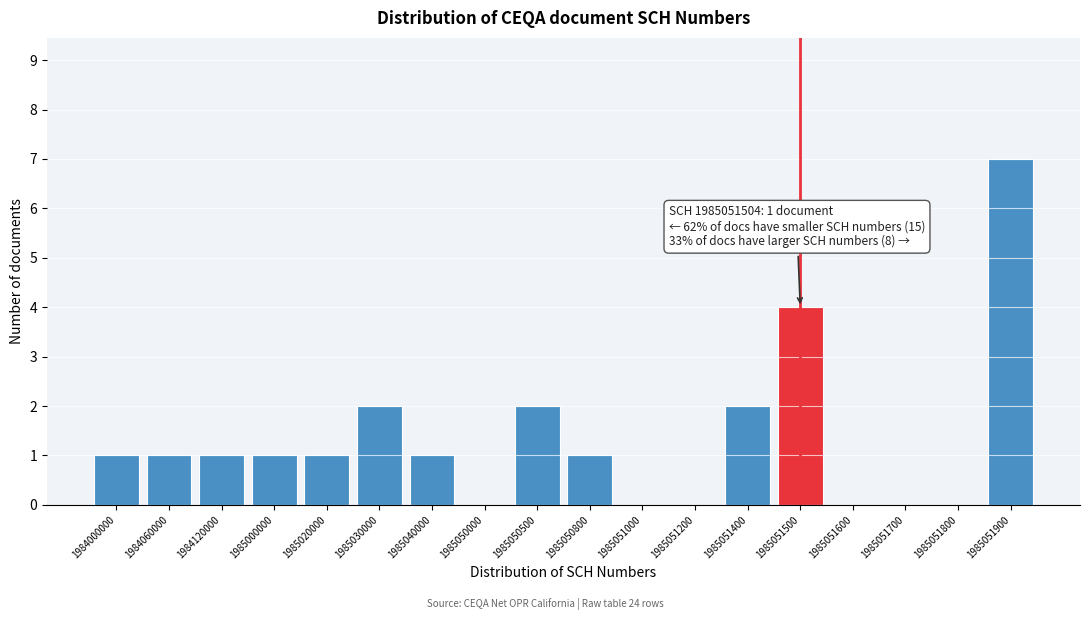

Reading left to right, extract all data points from this chart.

1984000000=1	1984060000=1	1984120000=1	1985000000=1	1985020000=1	1985030000=2	1985040000=1	1985050000=0	1985050500=2	1985050800=1	1985051000=0	1985051200=0	1985051400=2	1985051500=4	1985051600=0	1985051700=0	1985051800=0	1985051900=7